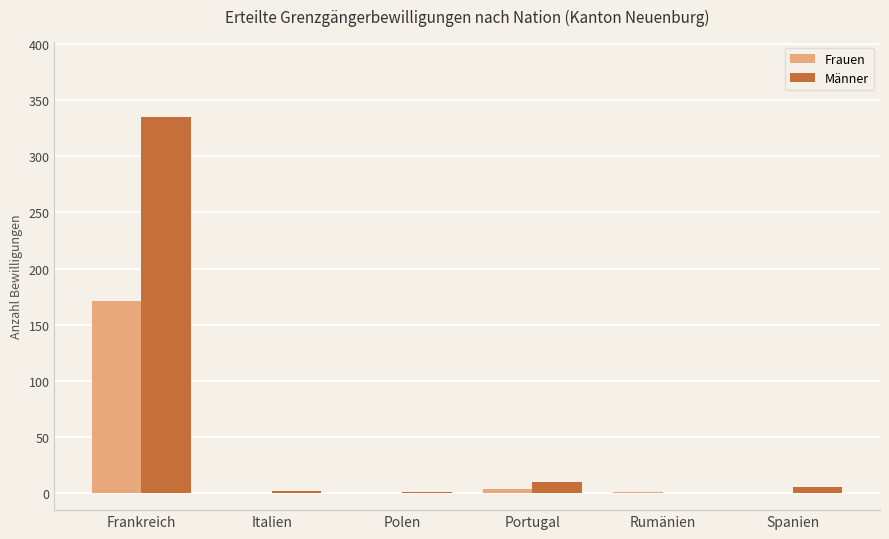

What is the sum of all Männer values?

354